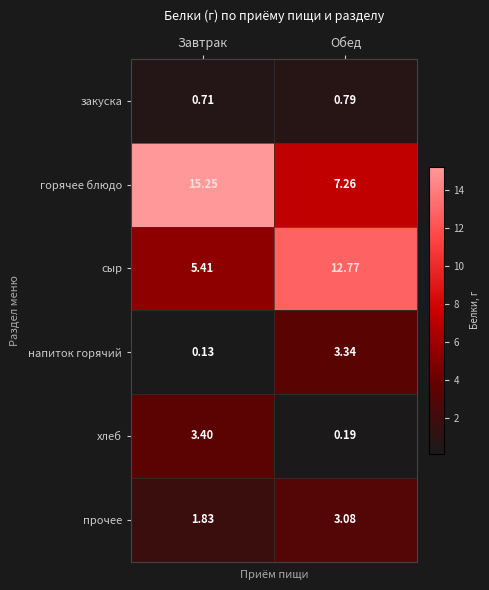

Rank the series by their maximum value, from lowest to highest.

закуска, прочее, напиток горячий, хлеб, сыр, горячее блюдо